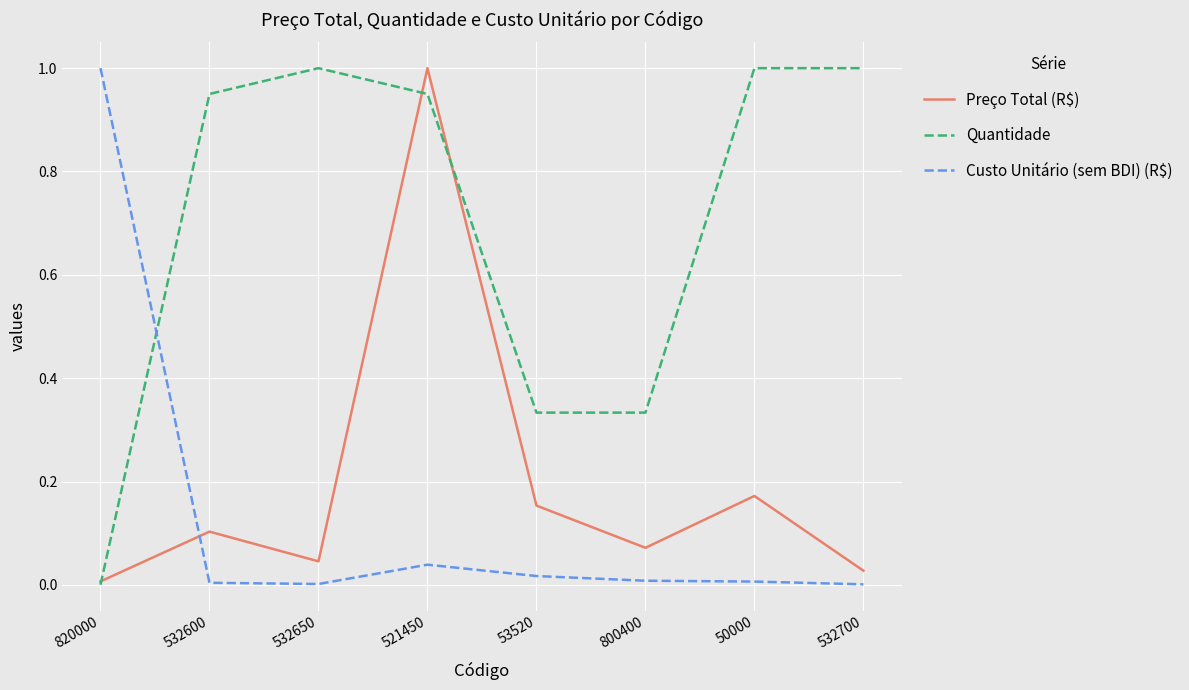

What is the difference between the Quantidade values at 820000 and 50000?

1.0